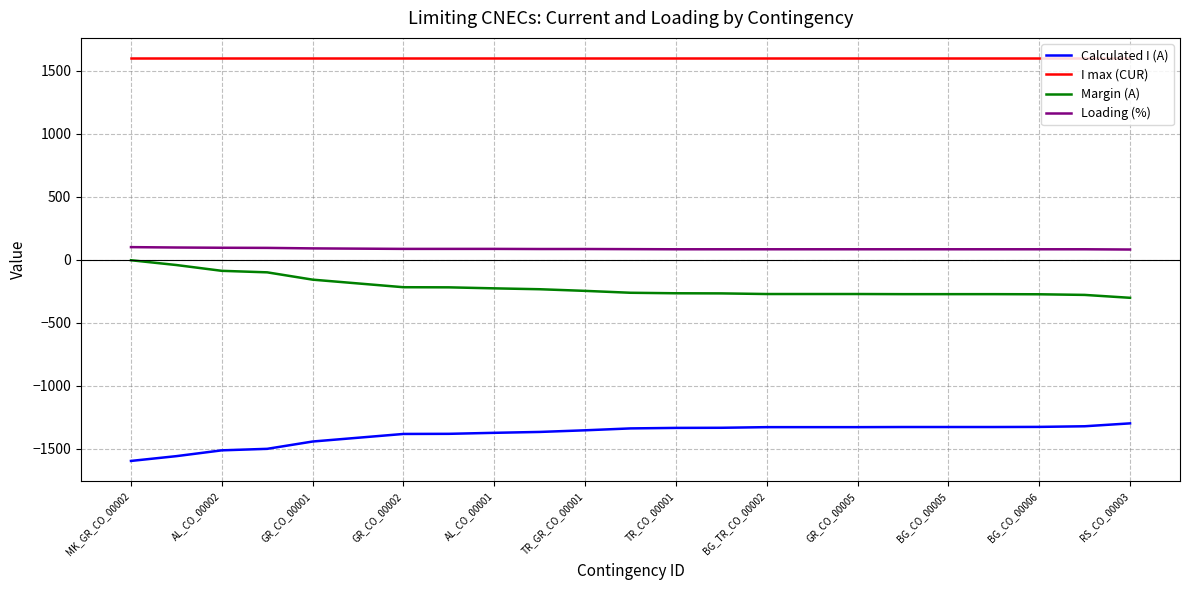

True or false: Calculated I (A) and Loading (%) cross at least once.

False